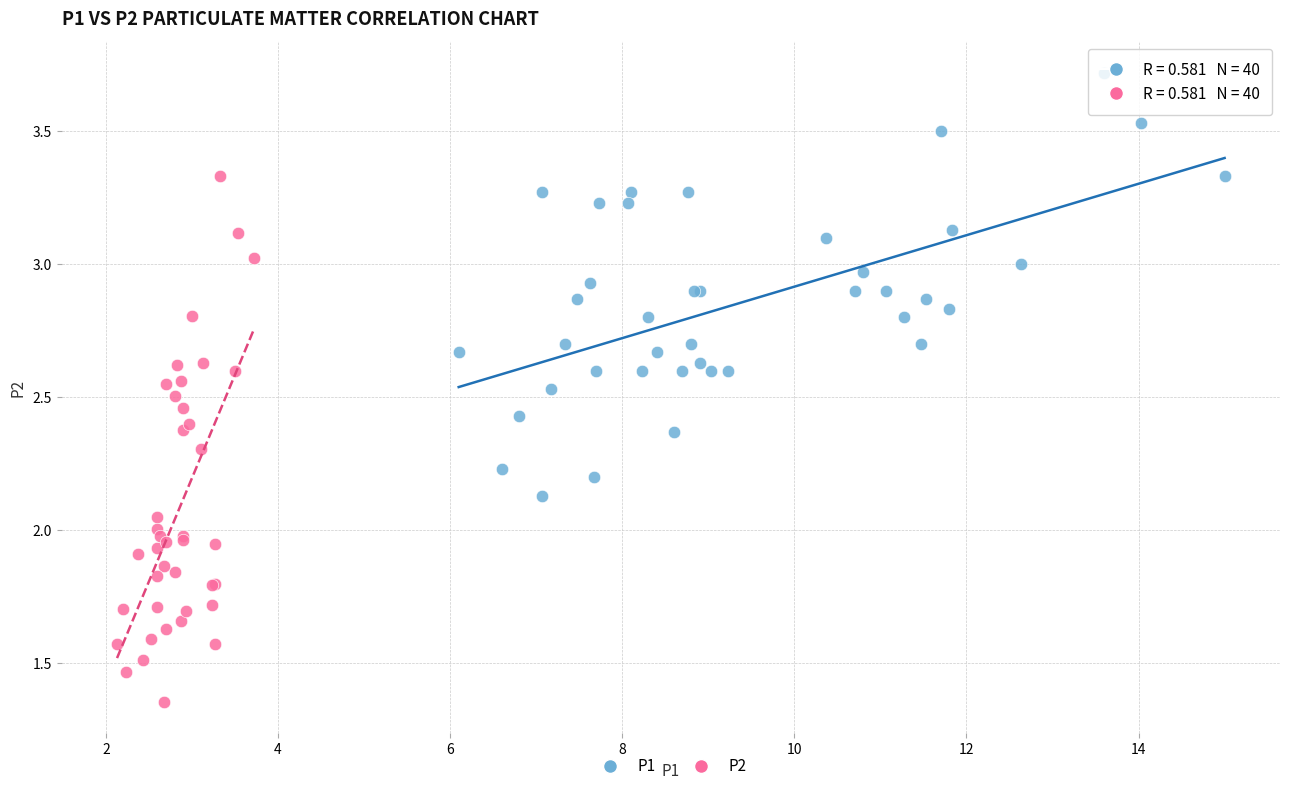

Which series has the widest spread of Y values?

P2